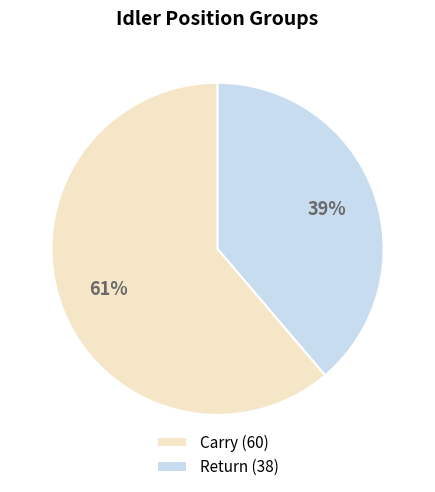

How many segments does this pie chart have?

2